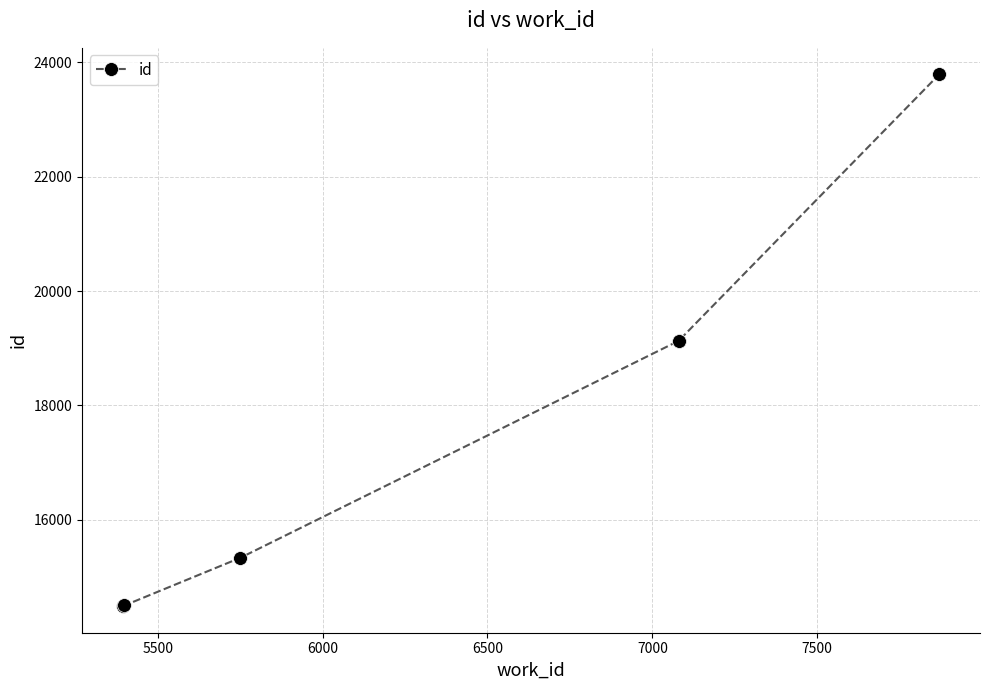

What is the minimum value shown in the chart?

14484